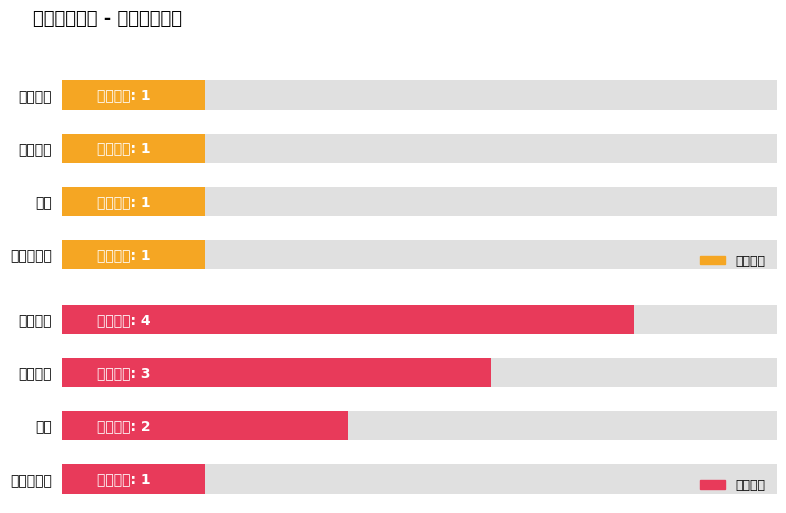

What is the average value of the 招考名额 series?

1